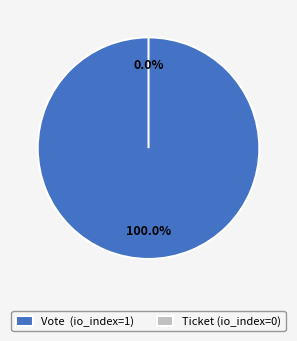

Count the number of slices in the pie.

2